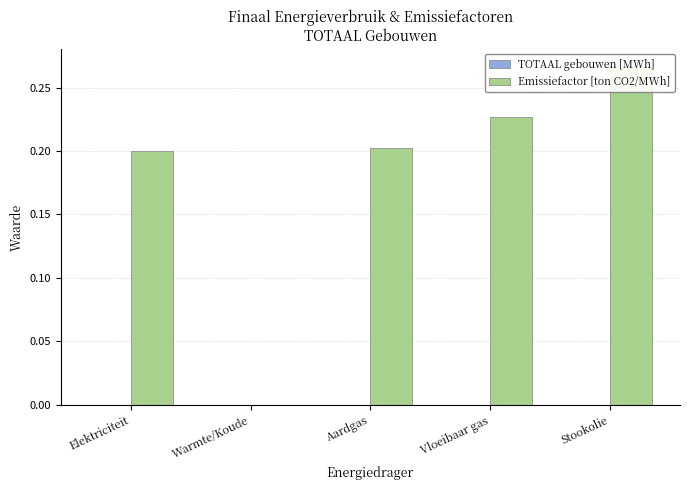

Count the number of categories in the chart.

5